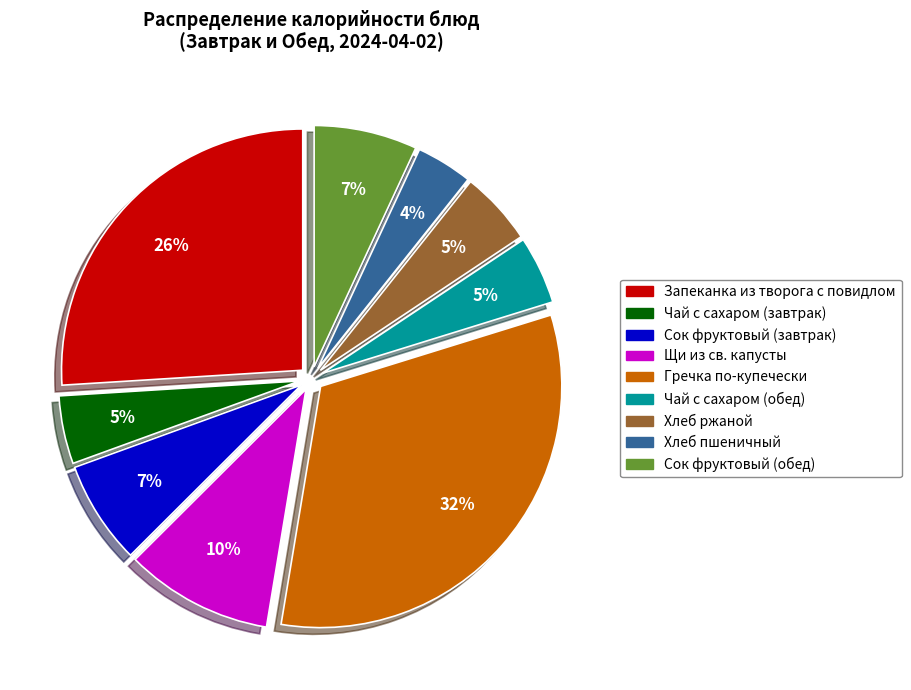

Which category has the smallest portion of the pie?

Хлеб пшеничный